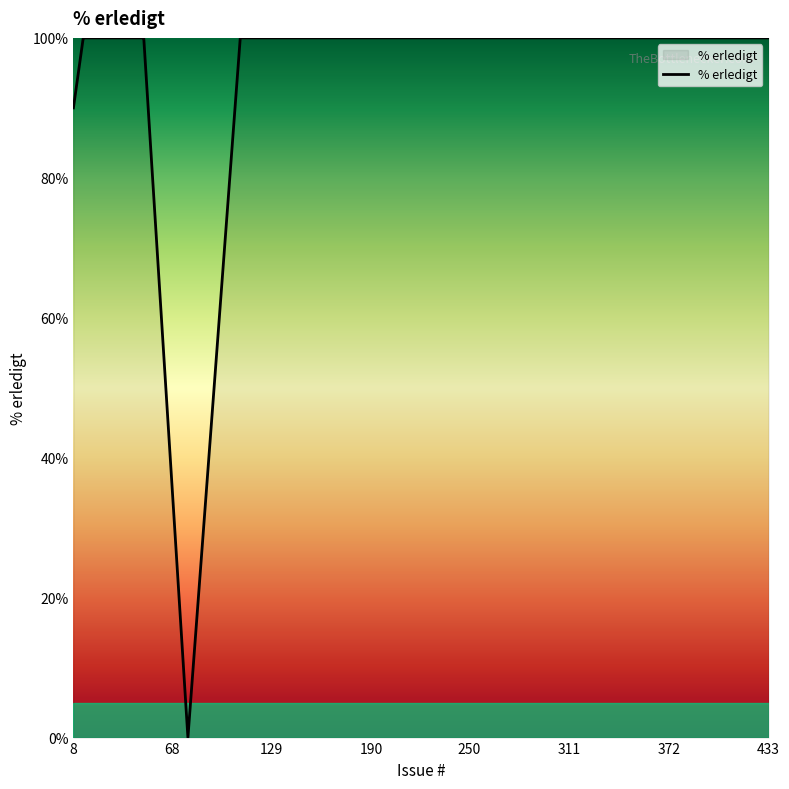

What is the greatest value displayed?

100